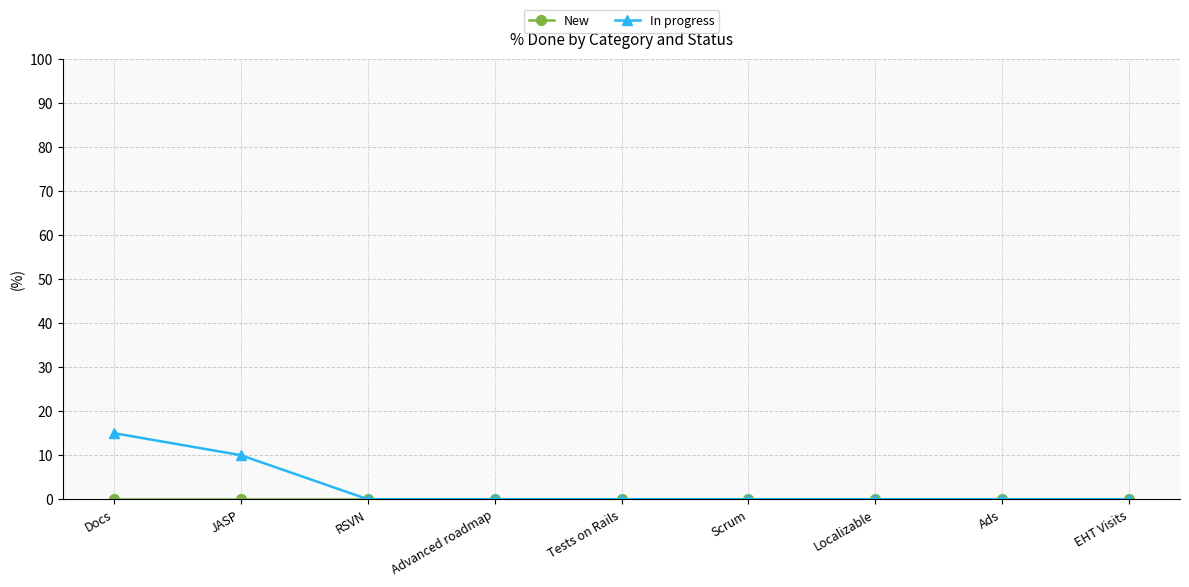

Which series has the largest range (max minus min)?

In progress